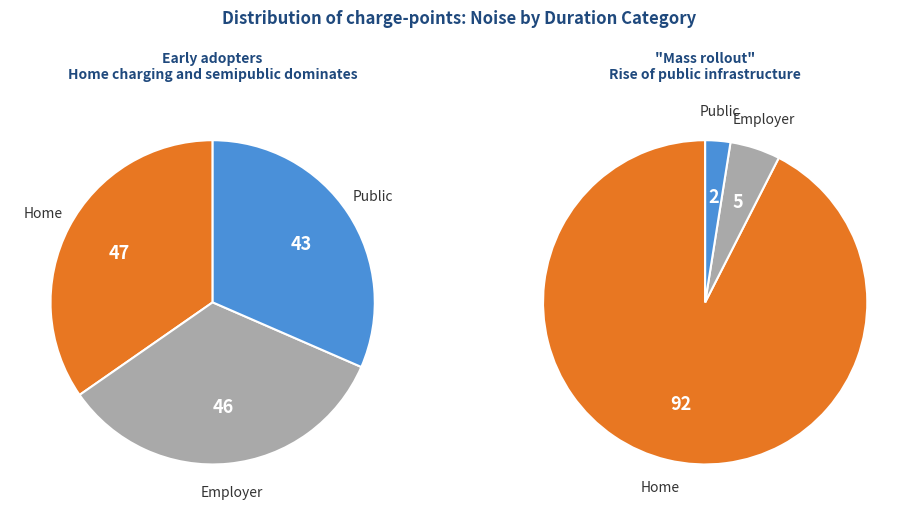

True or false: 18 accounts for 1% of the total.

False